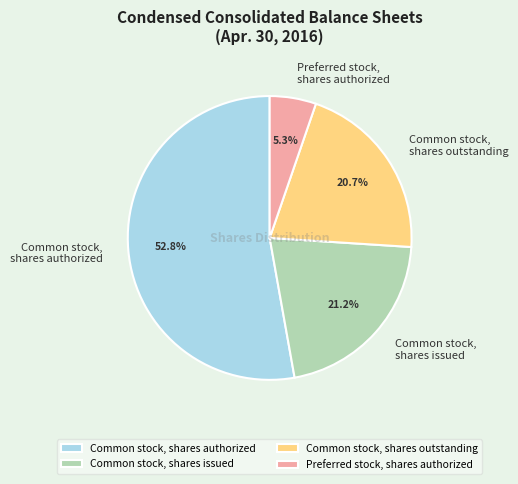

Rank the categories by value from highest to lowest.

Common stock, shares authorized, Common stock, shares issued, Common stock, shares outstanding, Preferred stock, shares authorized